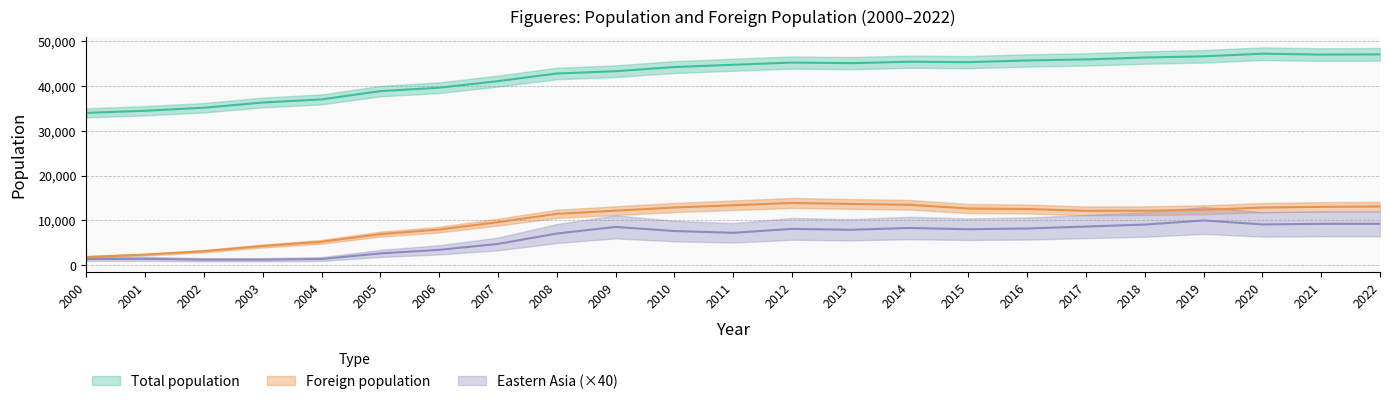

True or false: Eastern Asia count and Total population intersect in this chart.

False